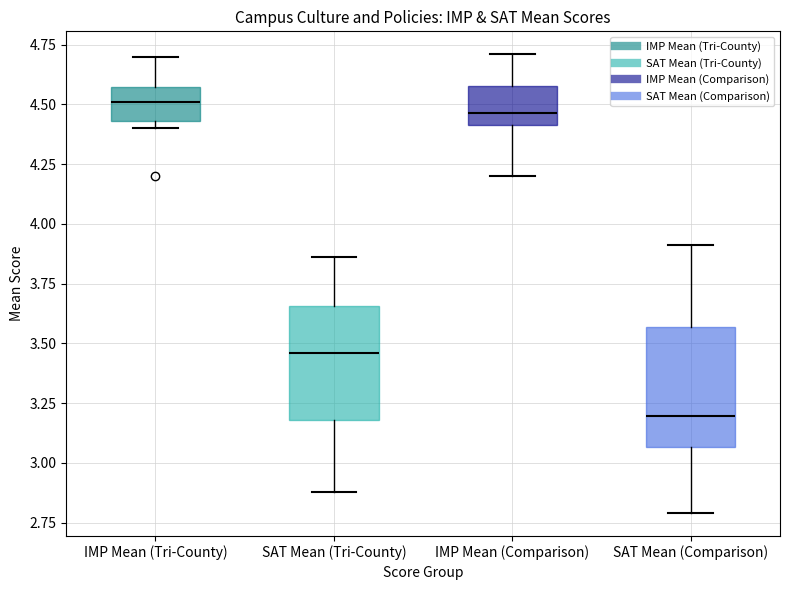

Where does the median line of the box for SAT Mean (Tri-County) sit on the y-axis? The values are not printed on the chart, so give them approximately, as read against the axis.

3.45